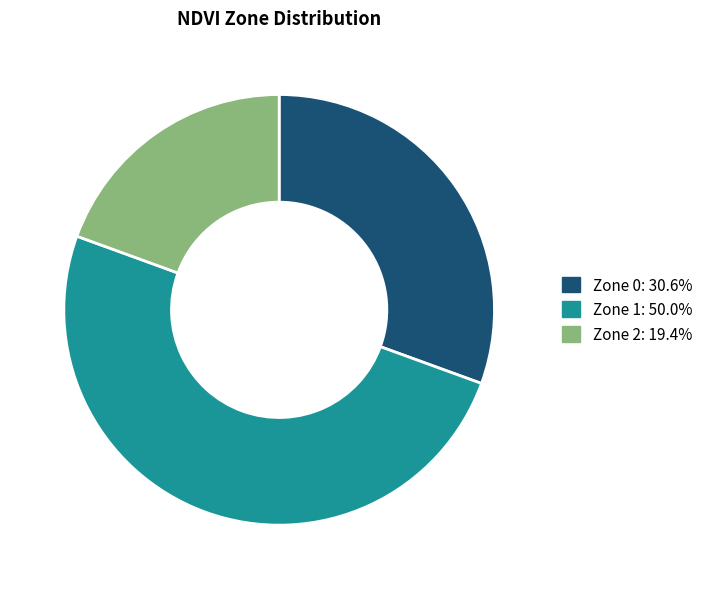

What is the largest slice in the pie chart?

Zone 1